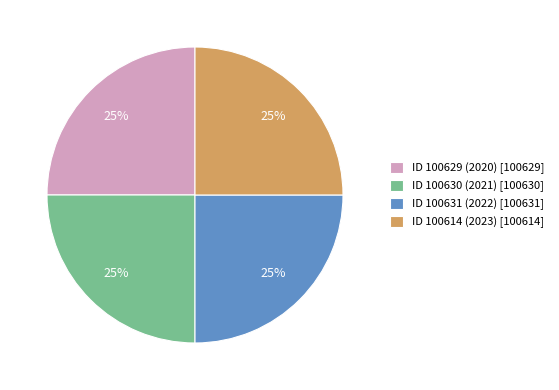

What is the ratio of the value at ID 100614 (2023) [100614] to the value at ID 100631 (2022) [100631]?

1.0